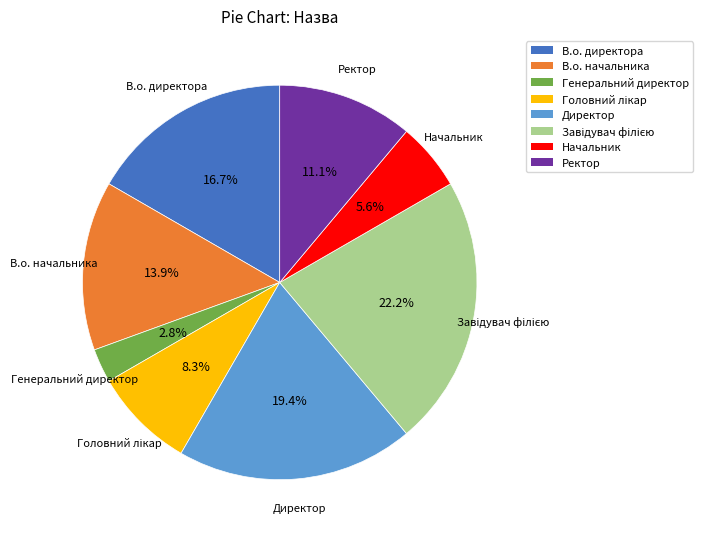

What portion of the pie excludes Ректор?

88.9%